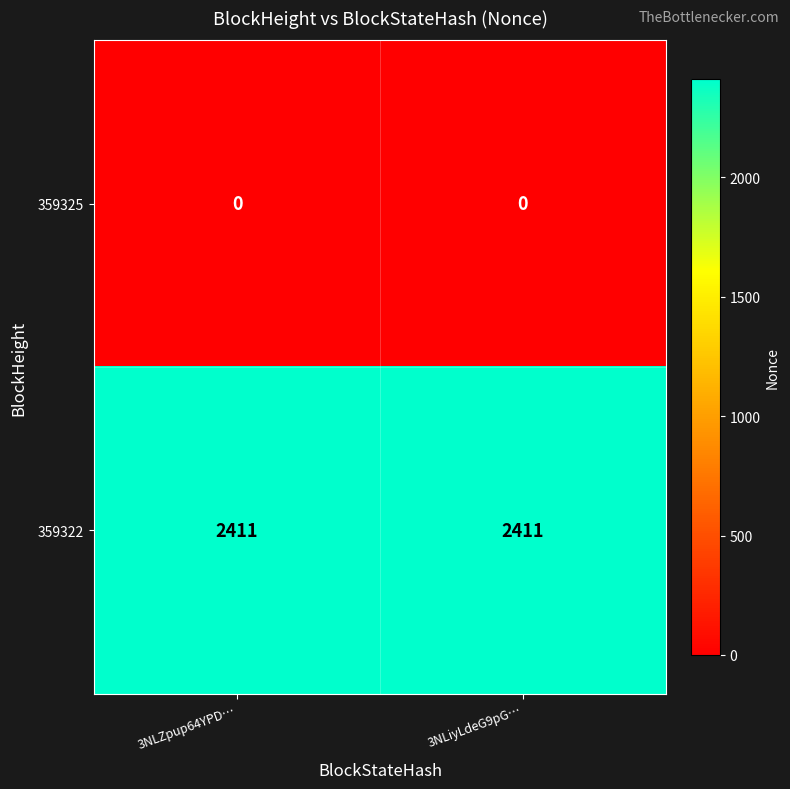

What is the spread (max minus min) of values at 3NLZpup64YPD…?

2411